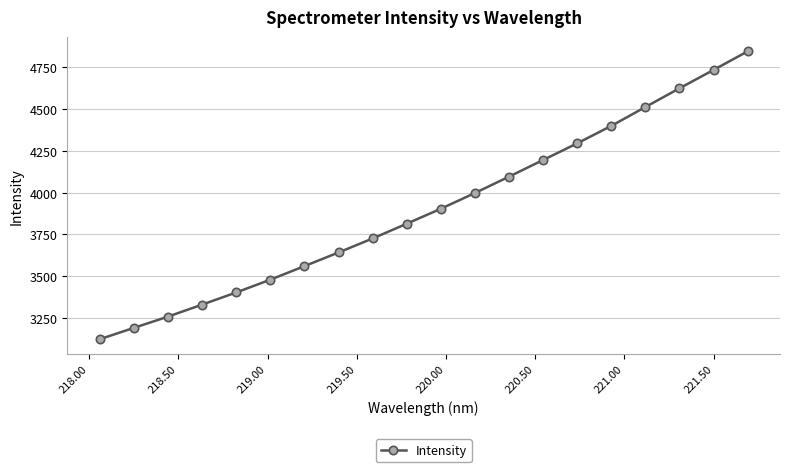

What is the difference between the second highest and second lowest values?

1540.9